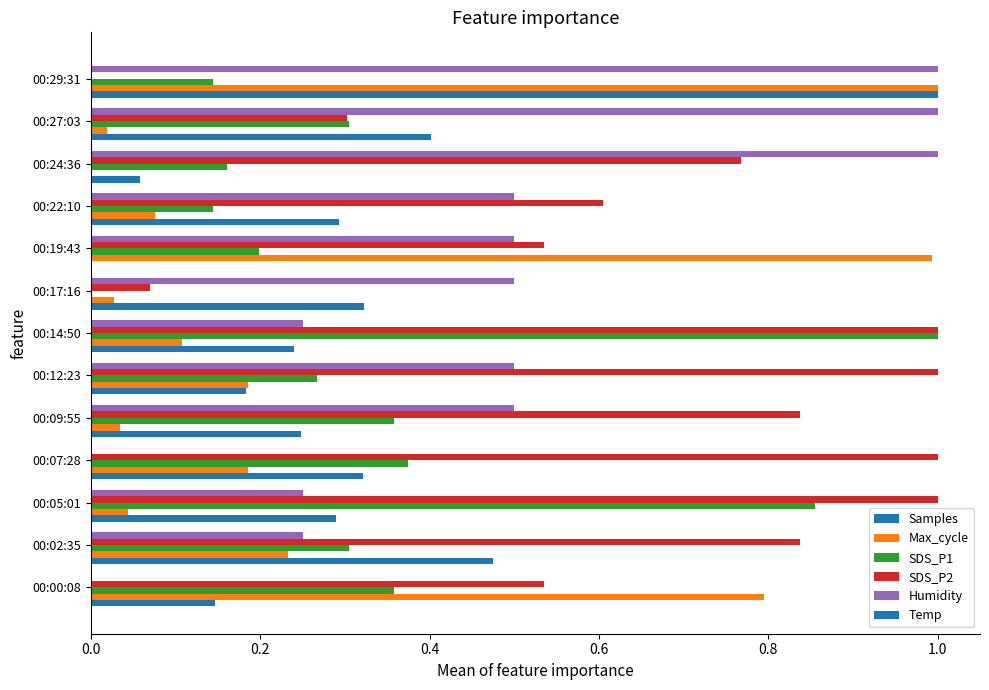

Which series has the largest total across all categories?

SDS_P2